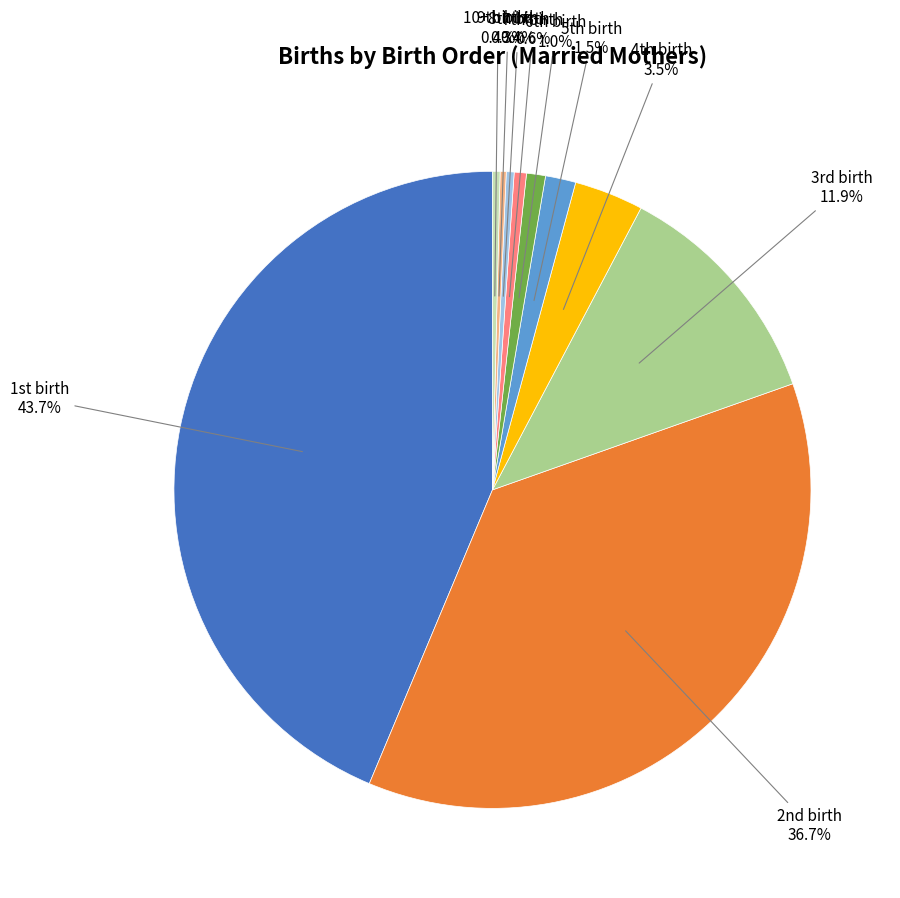

Is there any slice that represents more than half of the pie?

No